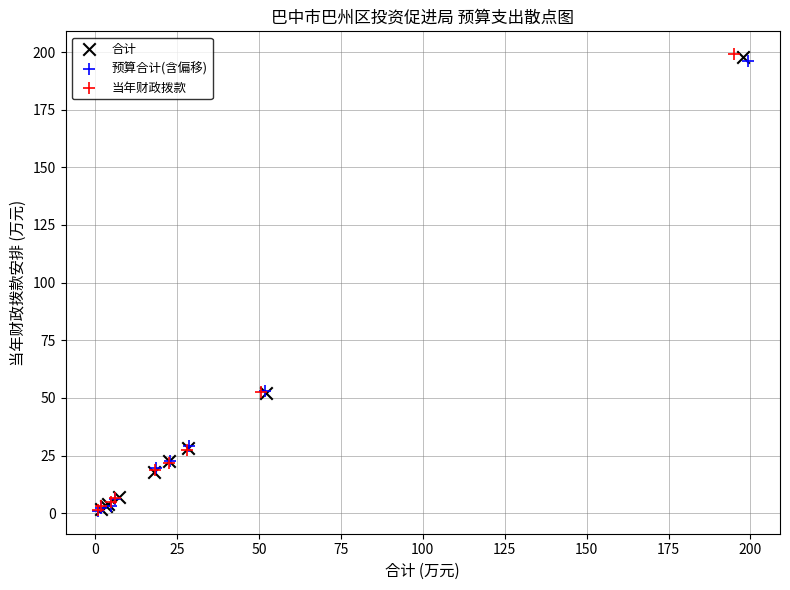

Which series has the widest spread of Y values?

当年财政拨款